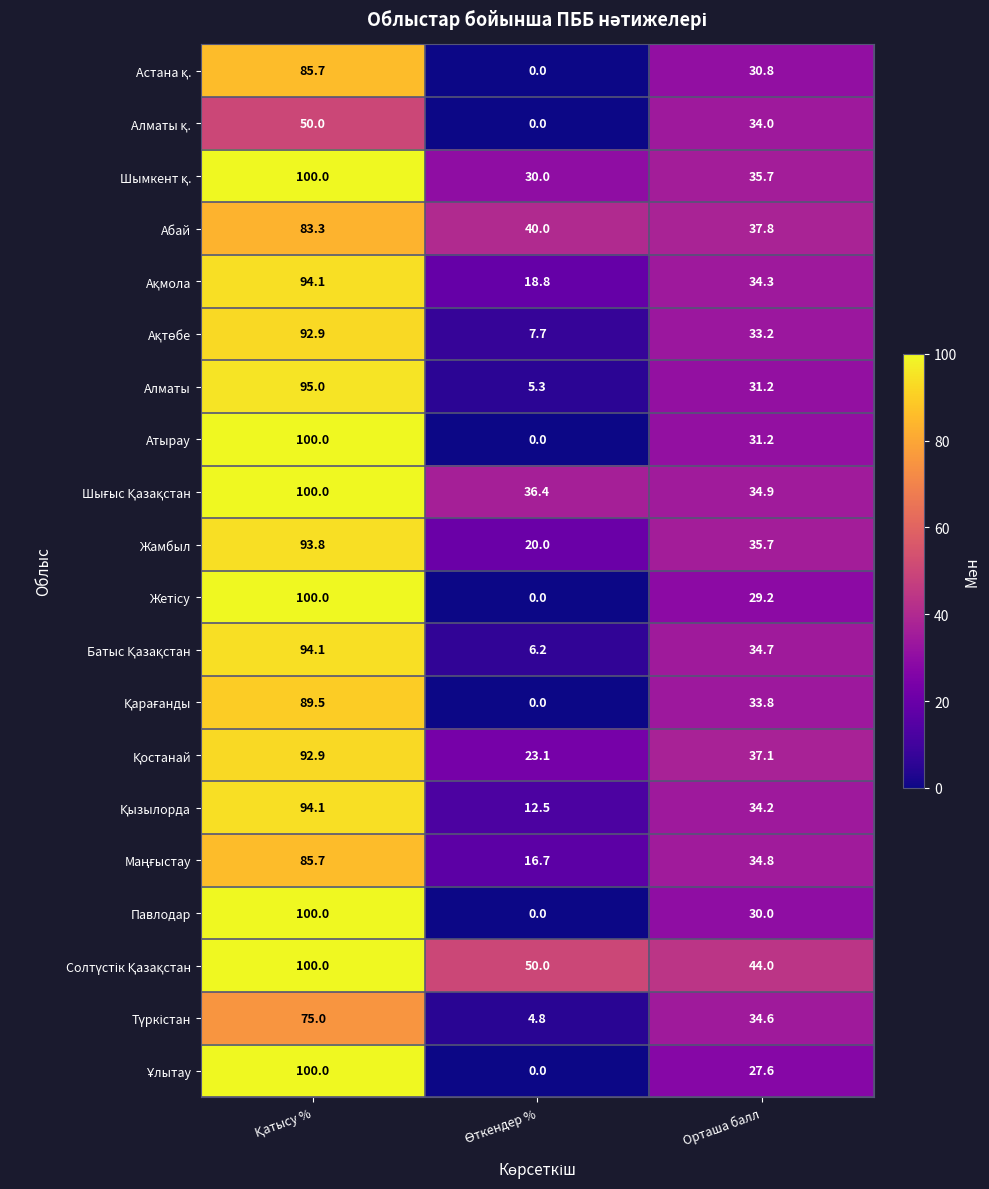

What is the greatest value displayed?

100.0